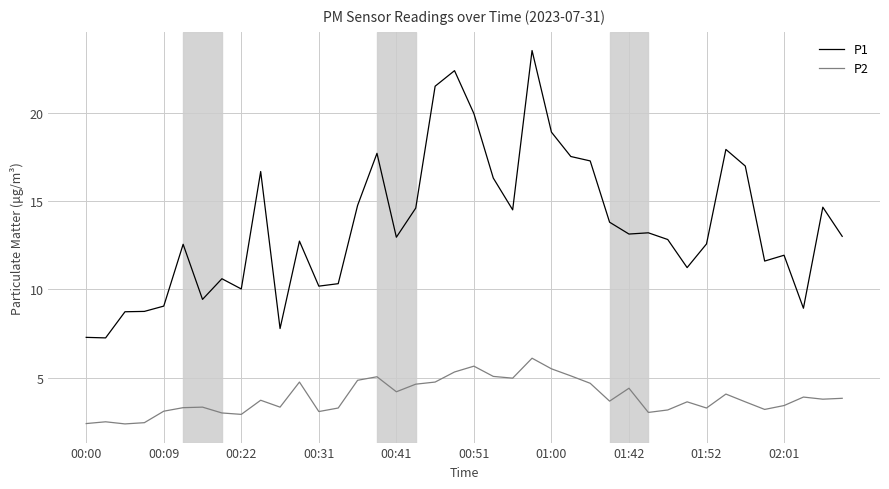

Rank the series by their maximum value, from highest to lowest.

P1, P2